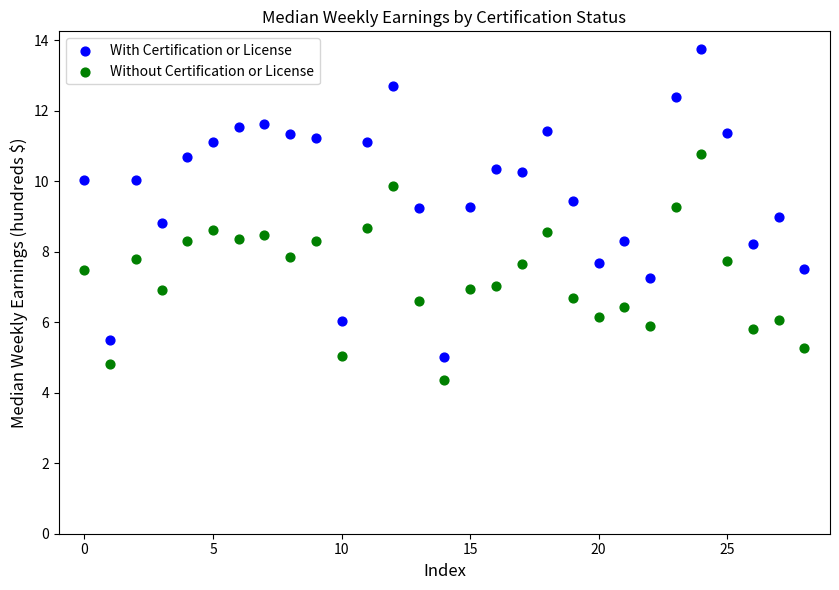

Which series contains the lowest Y value?

Without Certification or License